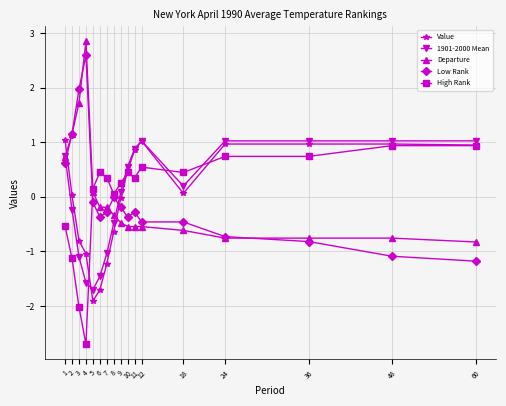

True or false: Departure has a value of -0.9 at 12.

False